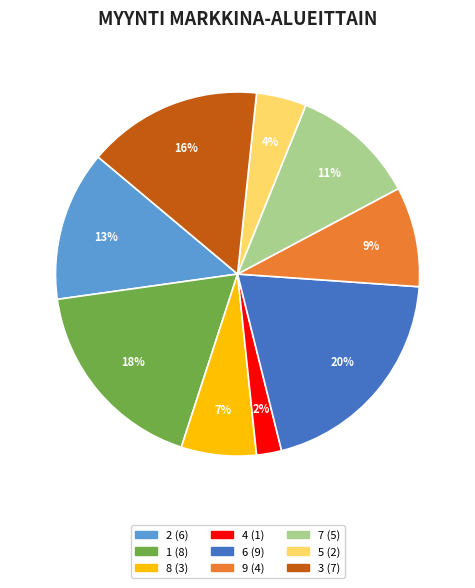

Between 6 and 8, which is larger?

6